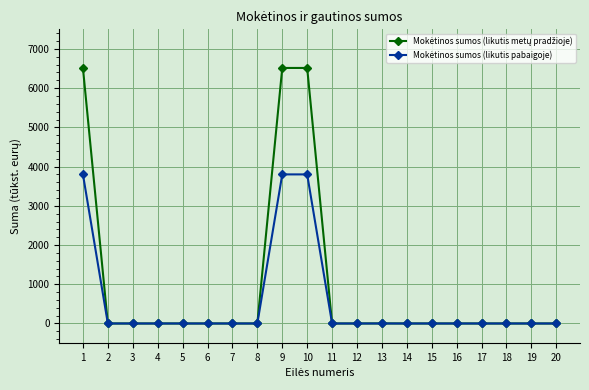

What is the maximum value shown in the chart?

6515.3